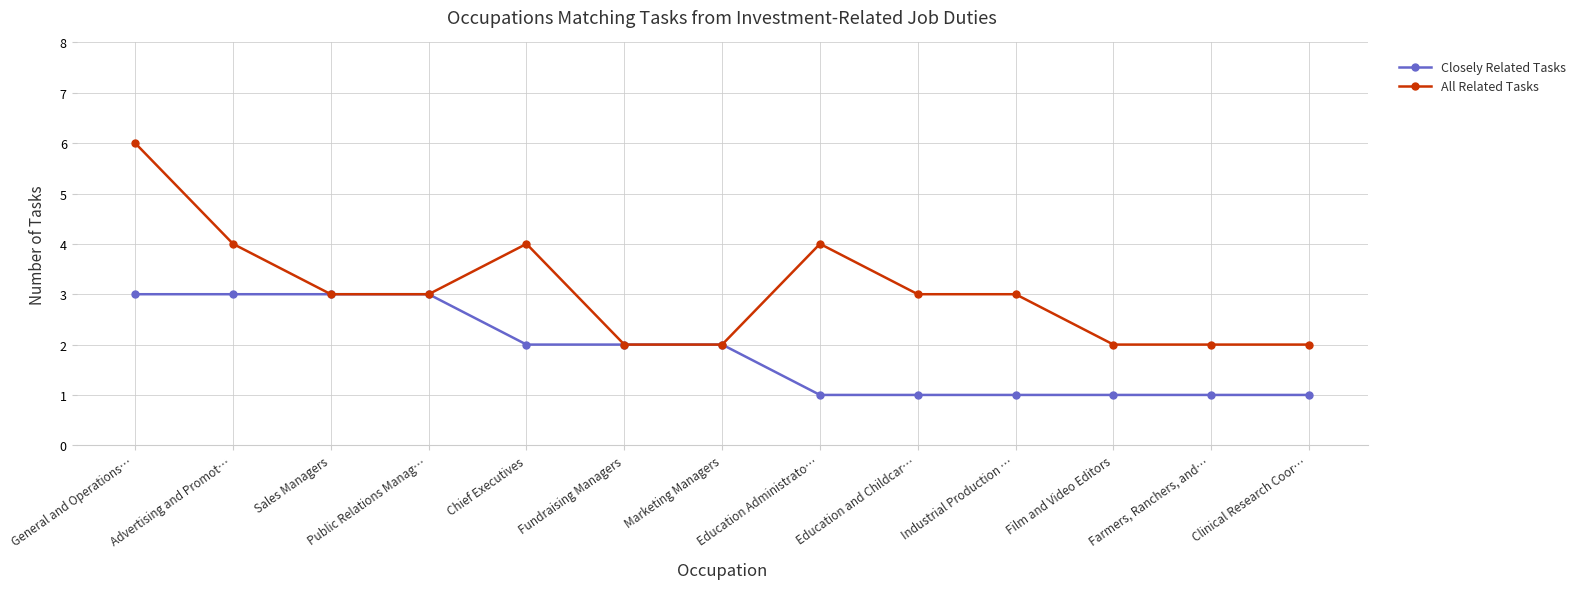

The All Related Tasks series shows 3 at Education and Childcar…. True or false?

True